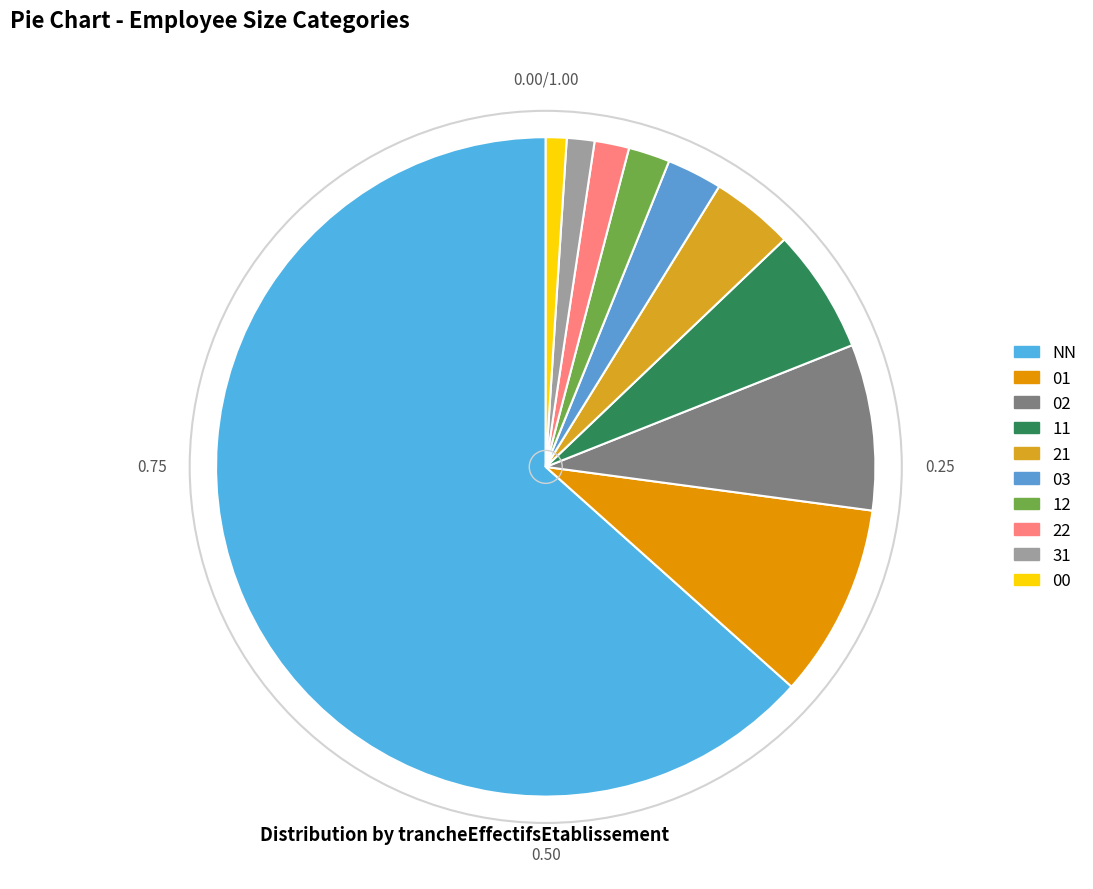

Count the number of slices in the pie.

10